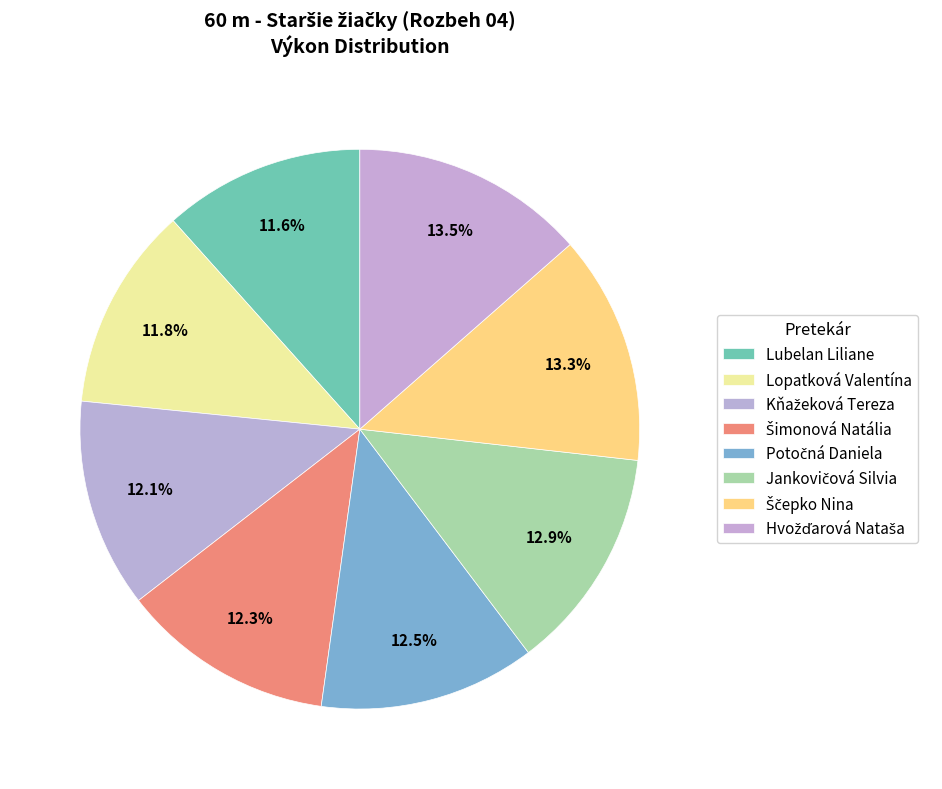

What is the total percentage of Lopatková Valentína and Ščepko Nina?

25.0%